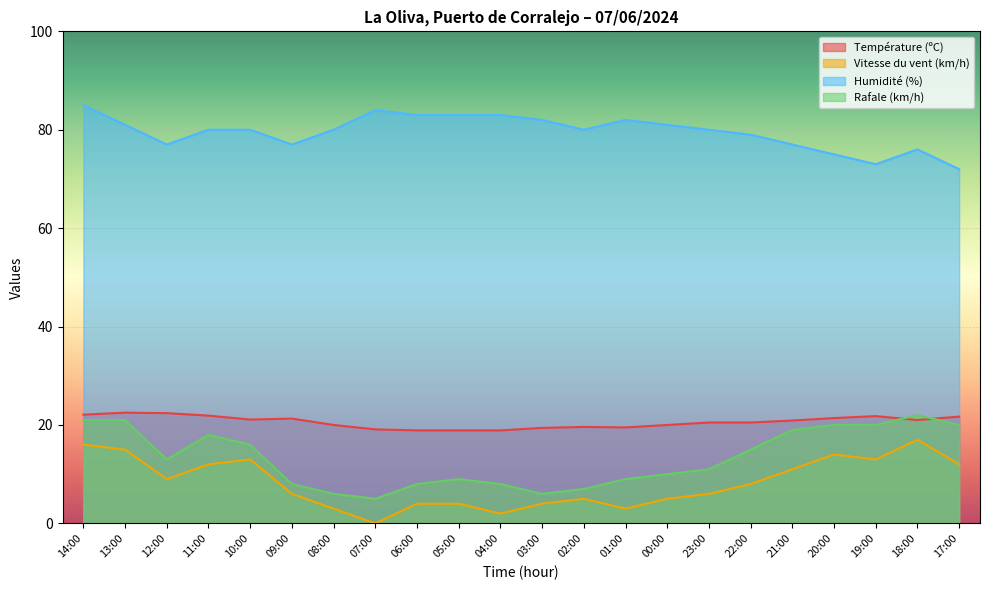

True or false: Vitesse du vent (km/h) and Température (ºC) cross at least once.

False